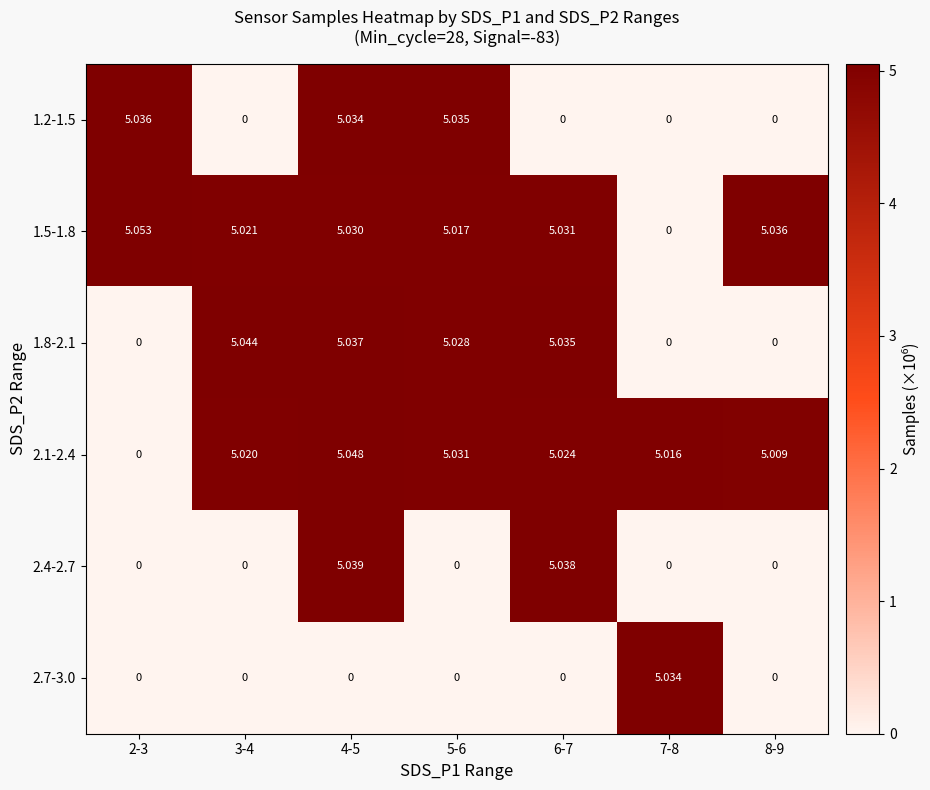

Rank the series by their maximum value, from lowest to highest.

2.7-3.0, 1.2-1.5, 2.4-2.7, 1.8-2.1, 2.1-2.4, 1.5-1.8